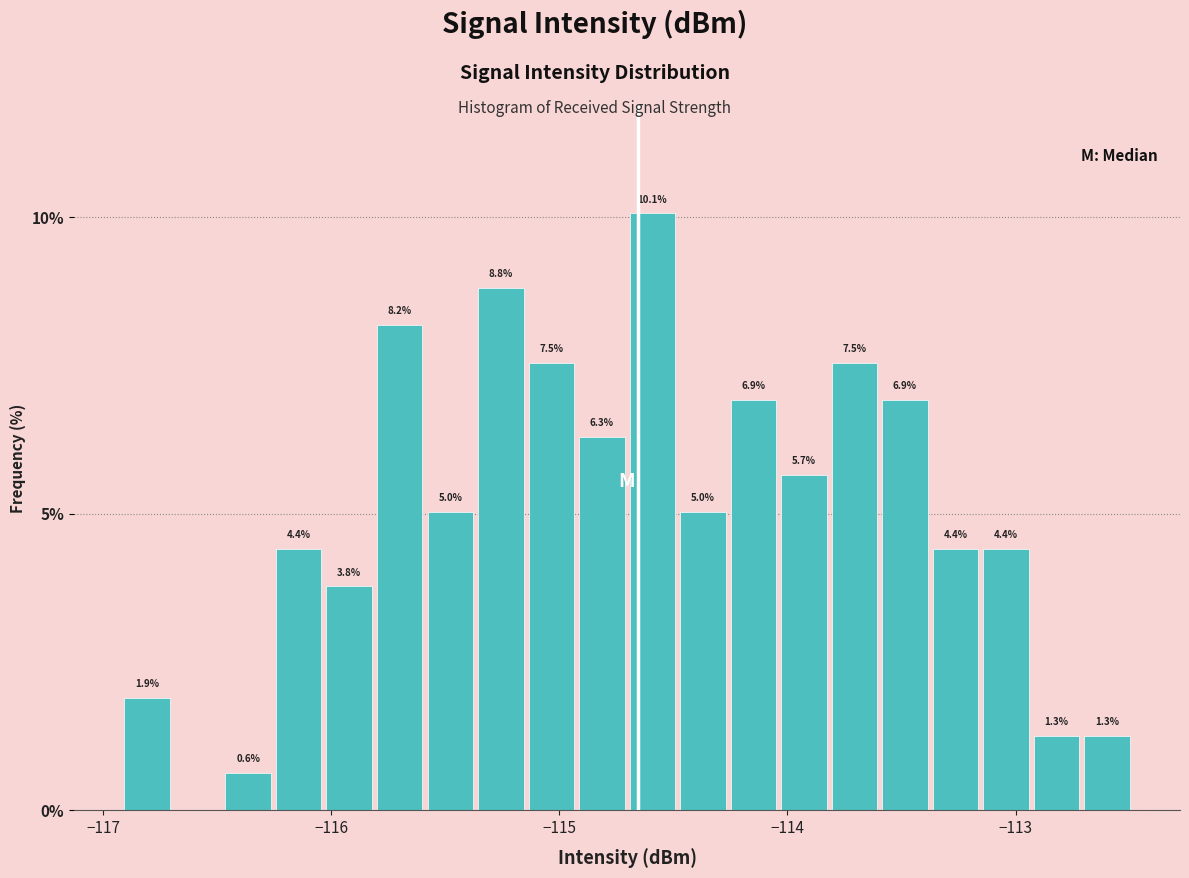

Read against the x-axis, roughly where is the centre of the tallest bar?

-114.6